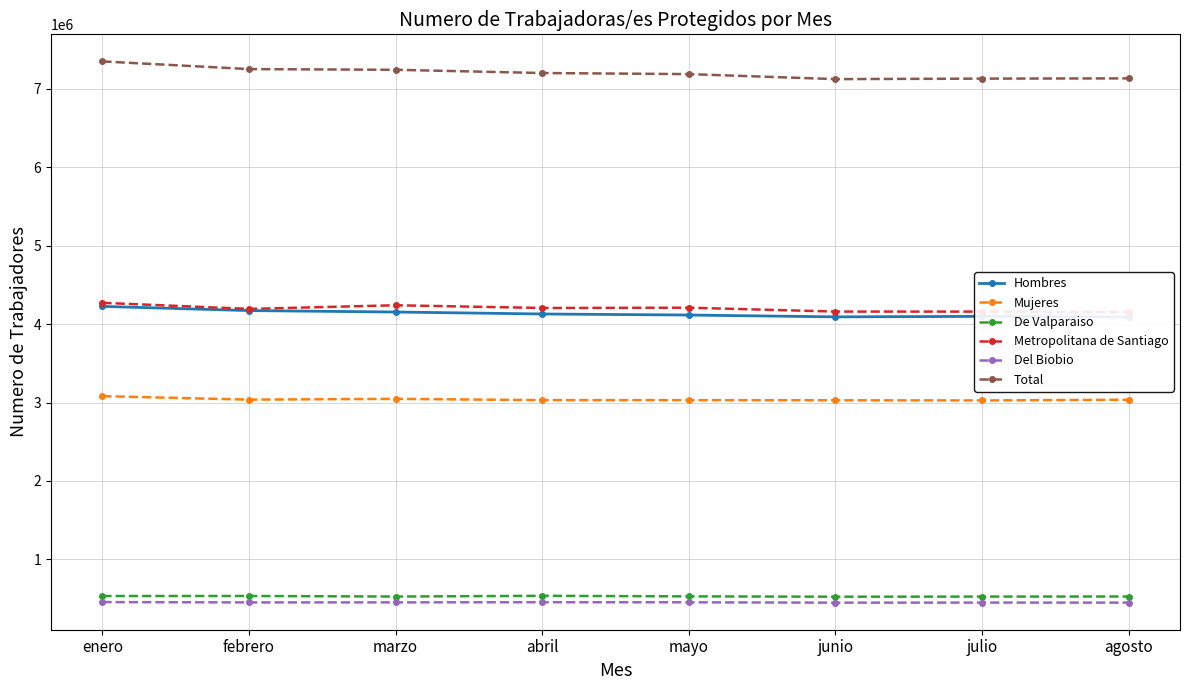

What position from the left is enero?

1